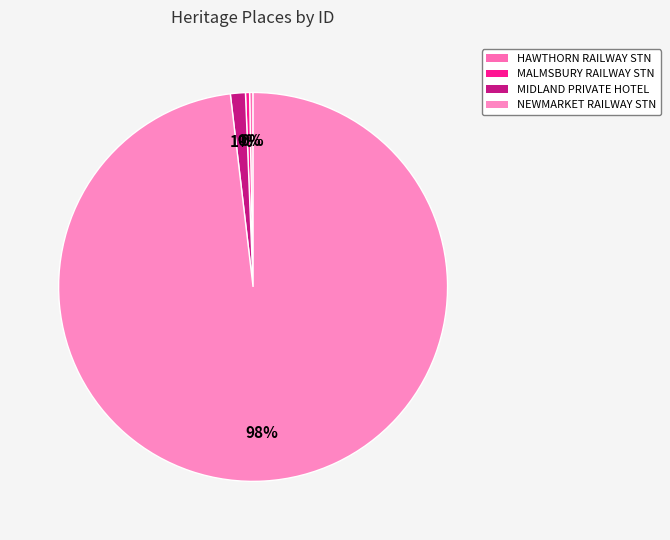

How many slices are in this pie chart?

4